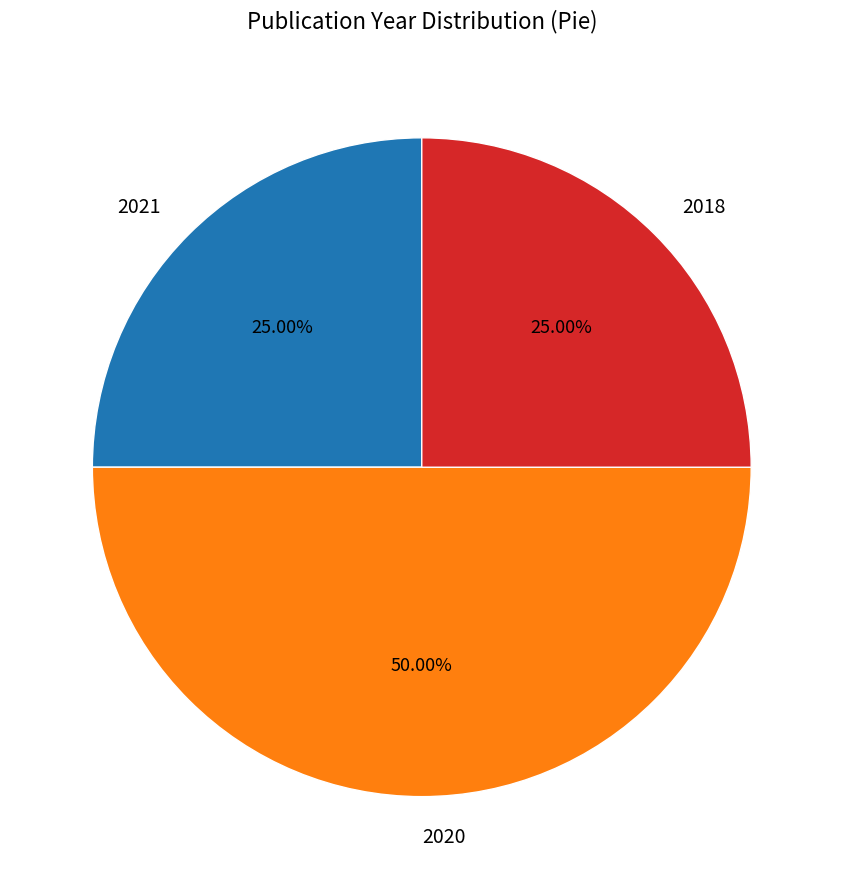

What is the ratio of the value at 2018 to the value at 2021?

1.0